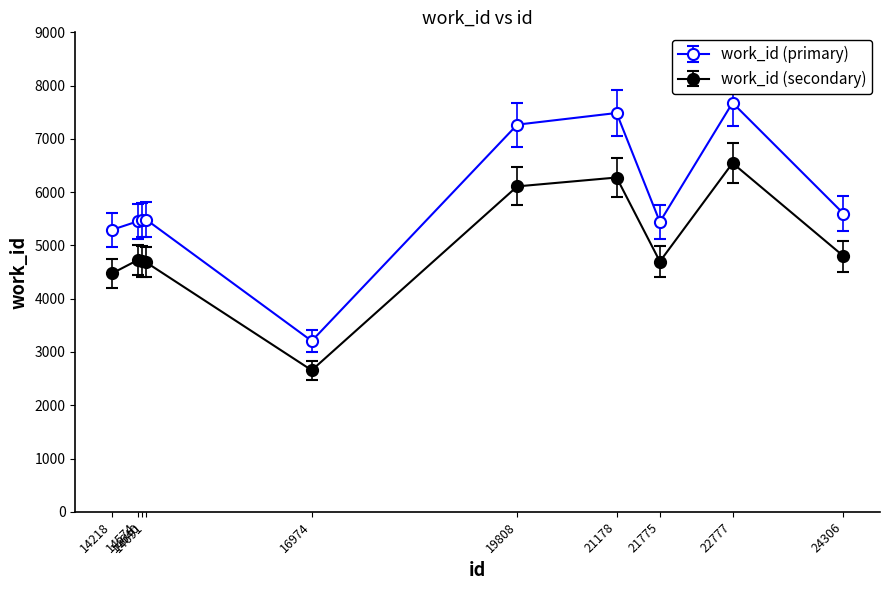

What is the greatest value displayed?

7677.0